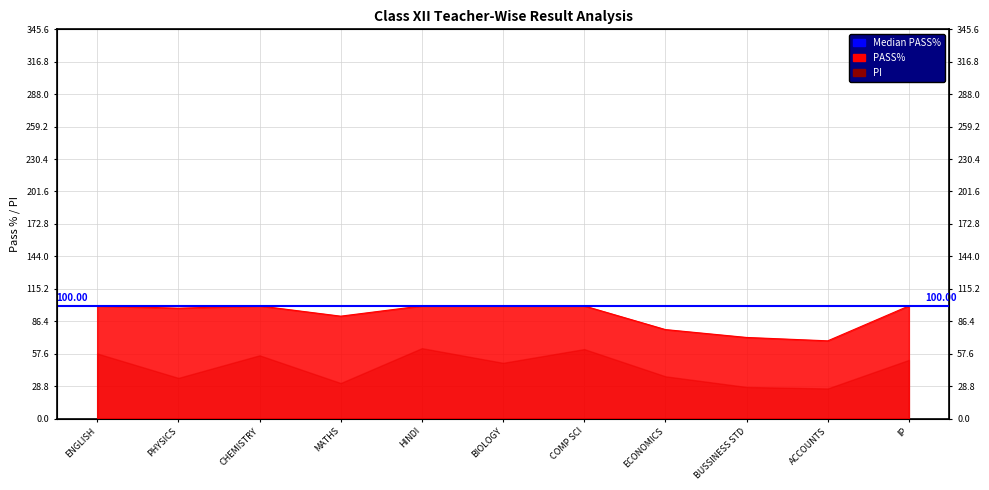

True or false: the data shows 98.0 at PHYSICS.

True